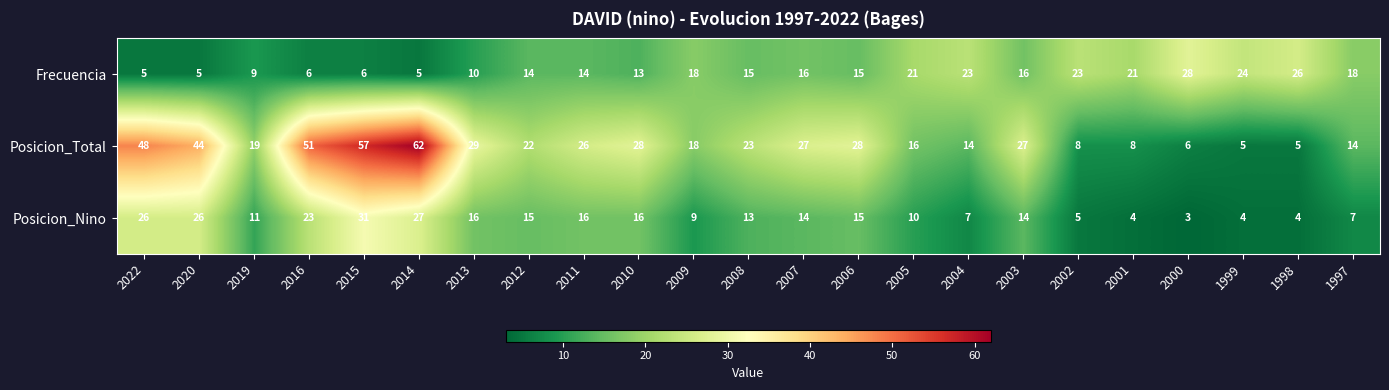

At which category does the chart reach its minimum across all series?

2000